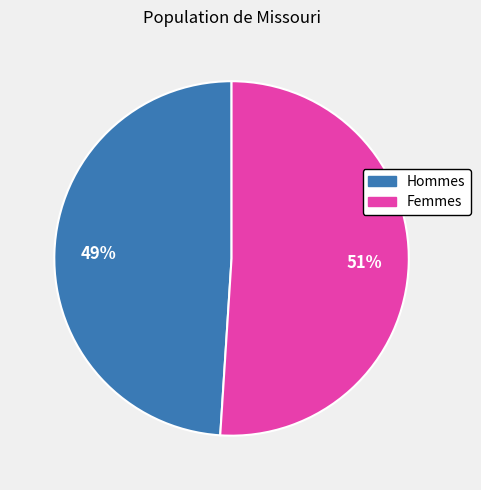

To the nearest percent, what is the difference between the largest and smallest slice percentages?

2%